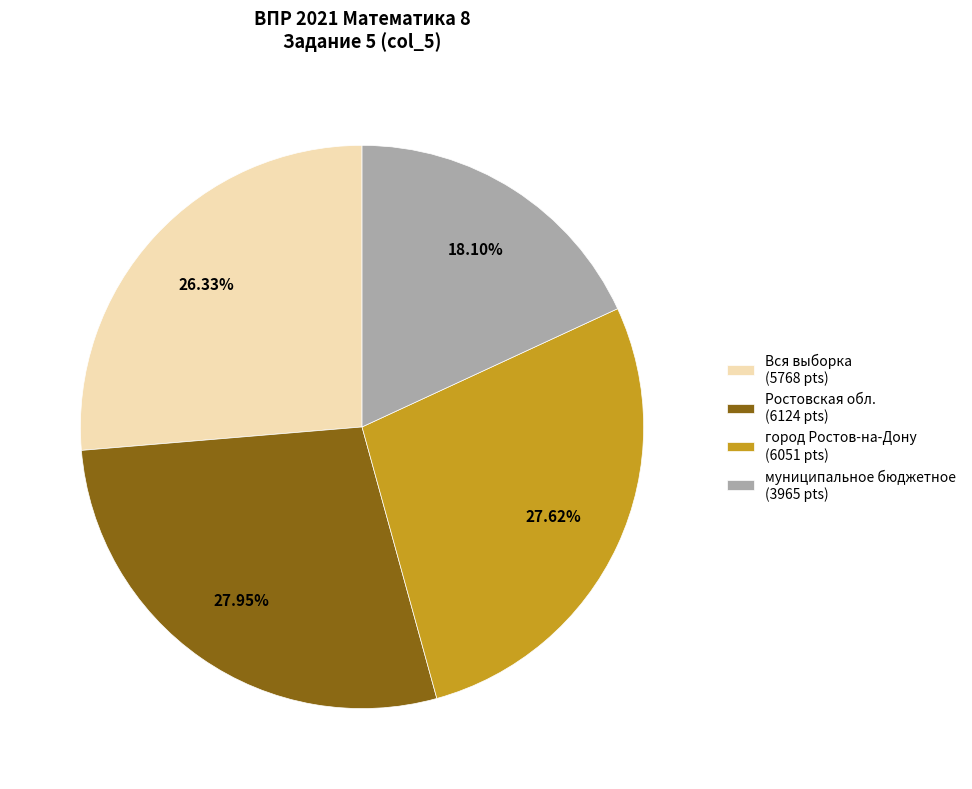

Is there a majority slice in this chart?

No